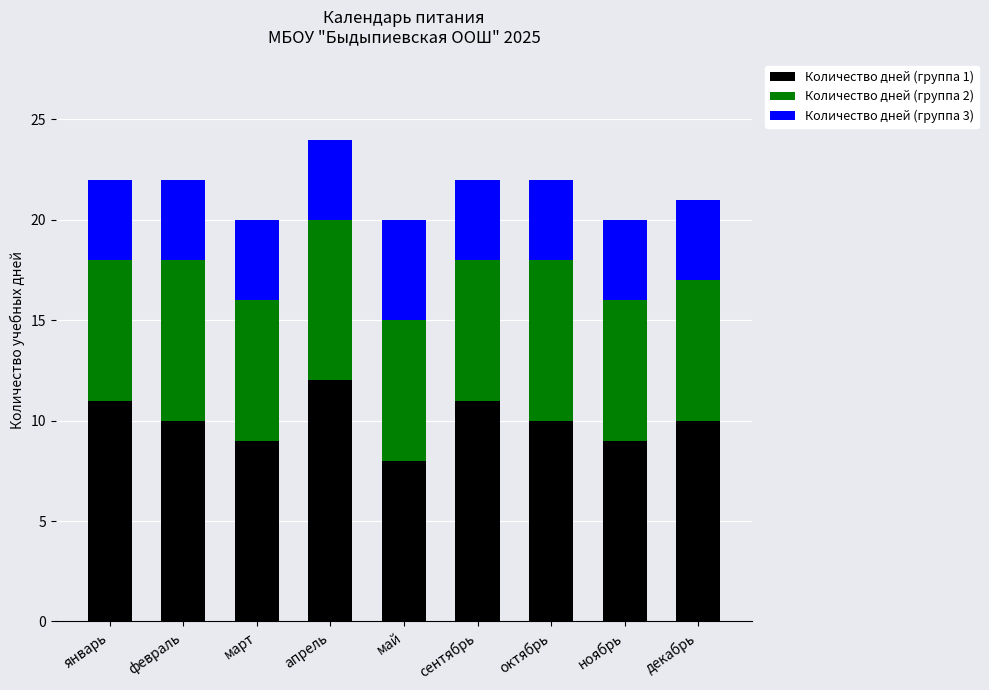

What is the total value across all series at январь?

22